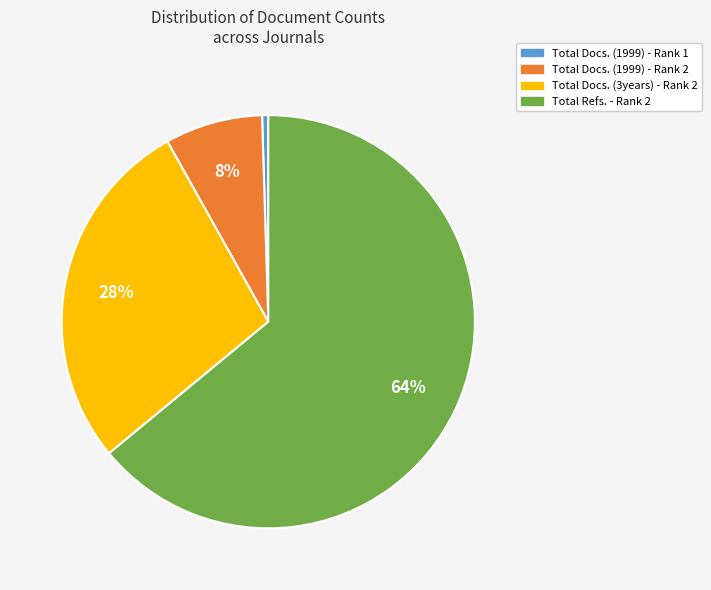

Do Total Docs. (1999) - Rank 2 and Total Docs. (3years) - Rank 2 together represent more than half of the pie?

No